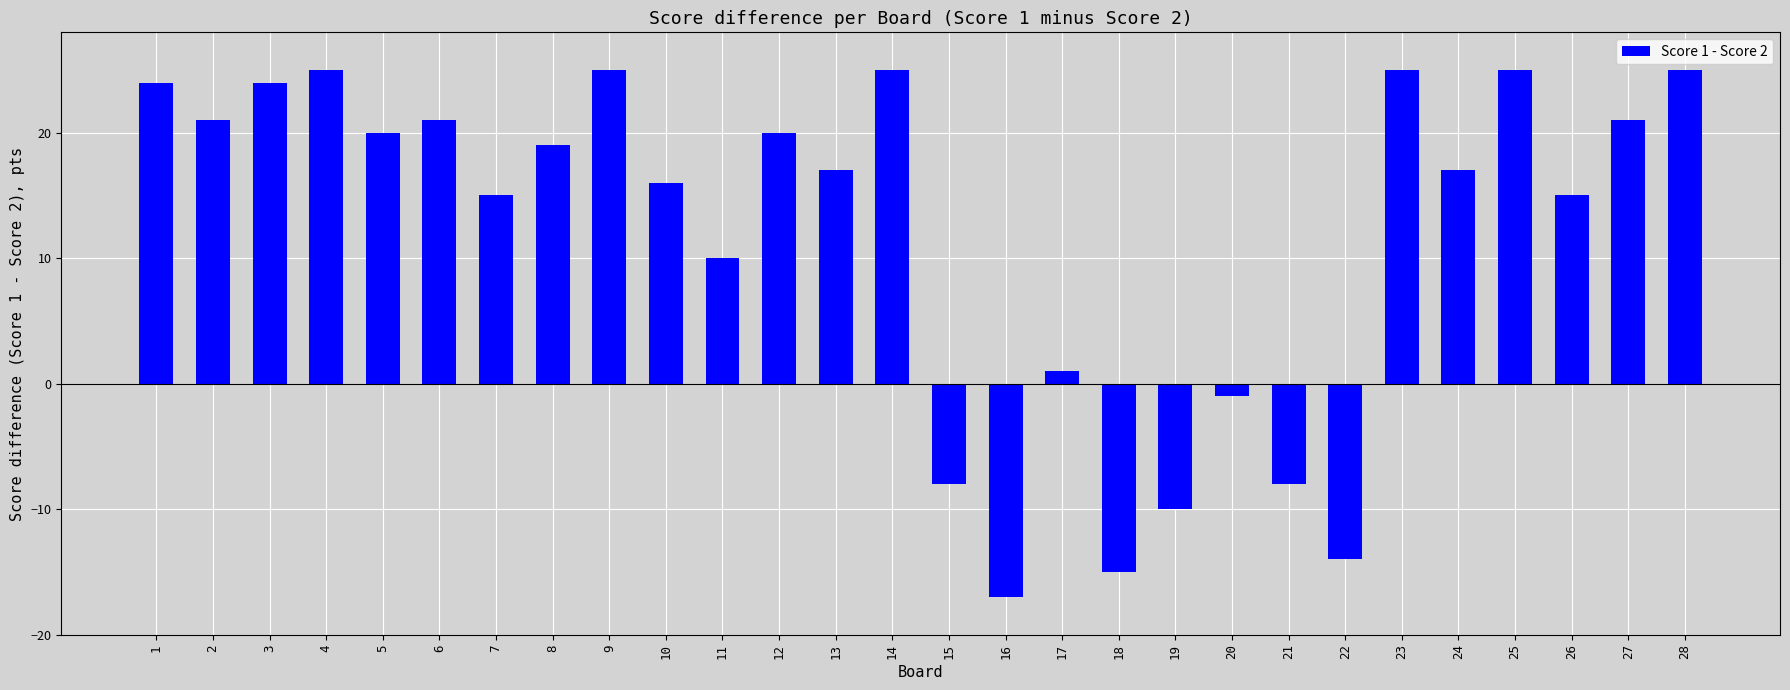

Which has a higher value, 18 or 10?

10